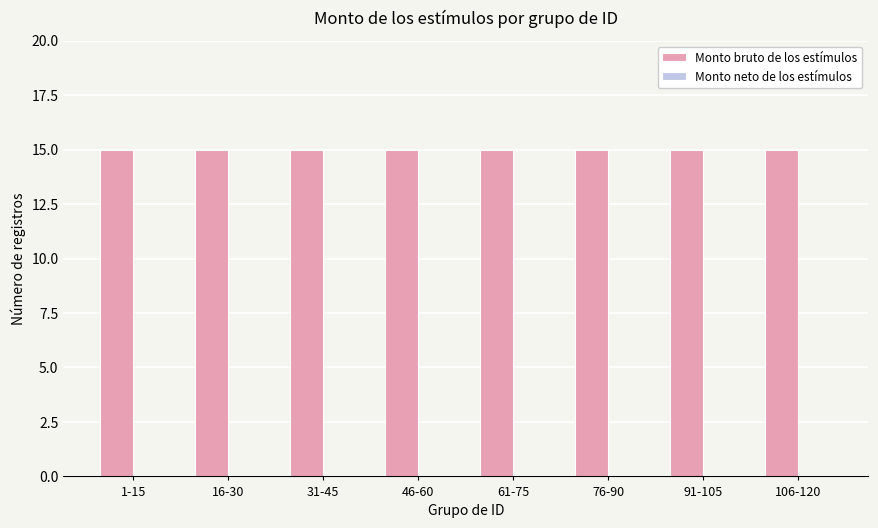

Is it true that Monto bruto de los estímulos equals 21 at 1-15?

False